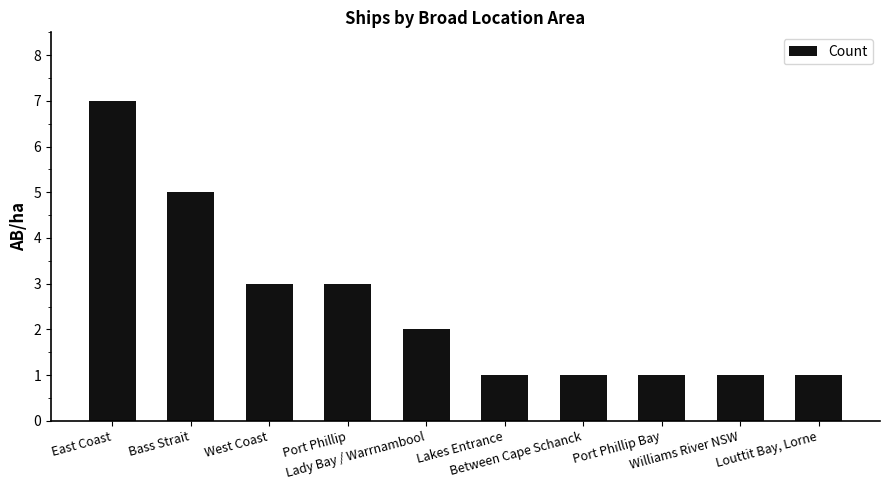

What is the sum of all values?

25